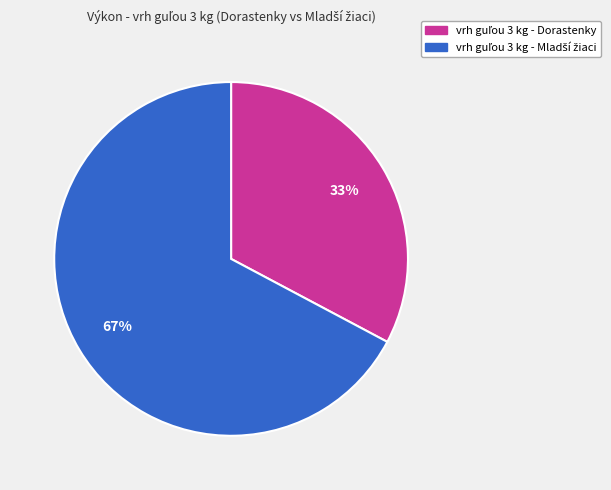

To the nearest percent, what is the average slice percentage?

50%